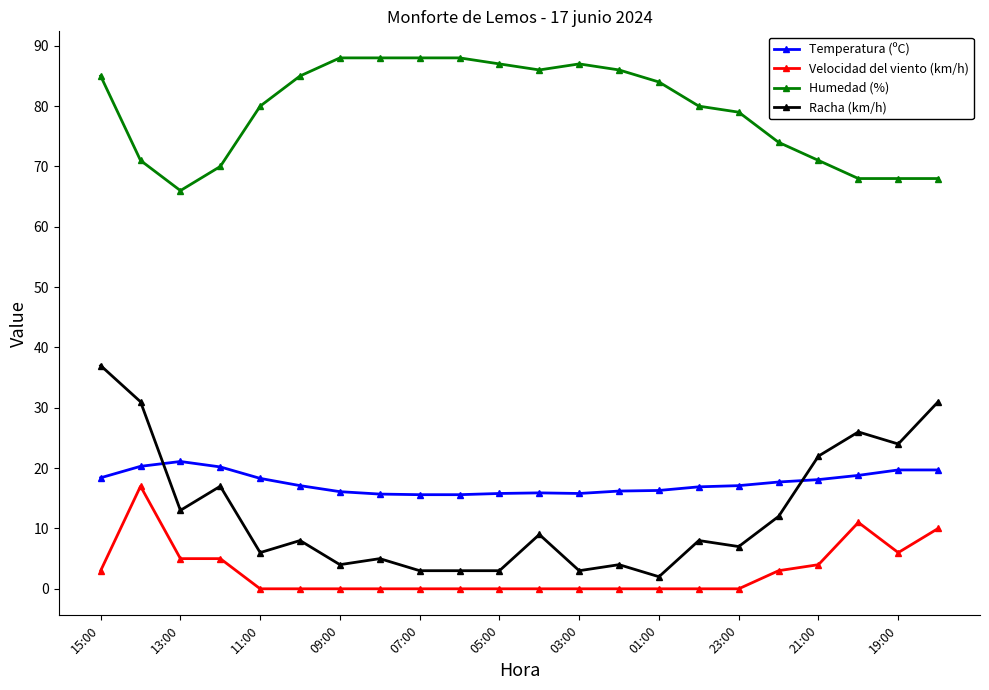

Rank the series by their maximum value, from highest to lowest.

Humedad (%), Racha (km/h), Temperatura (ºC), Velocidad del viento (km/h)